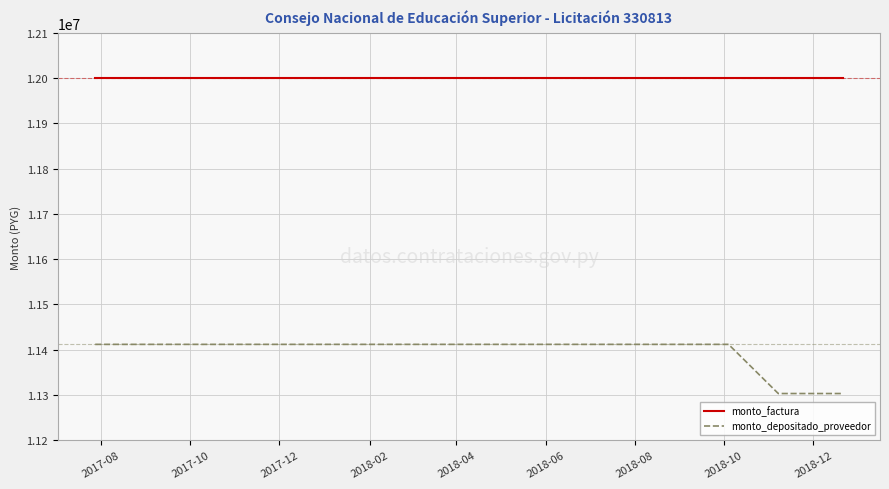

Which series has the largest range (max minus min)?

monto_depositado_proveedor